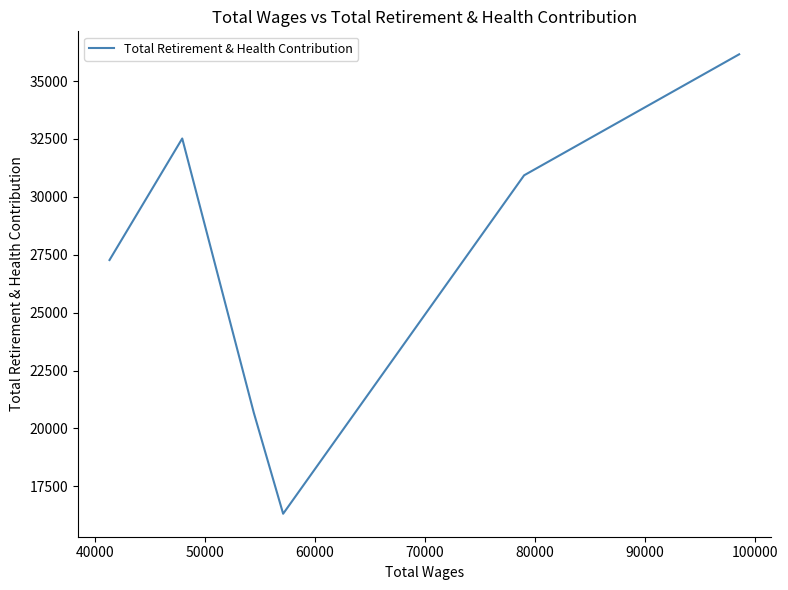

How many values exceed 30931?

2